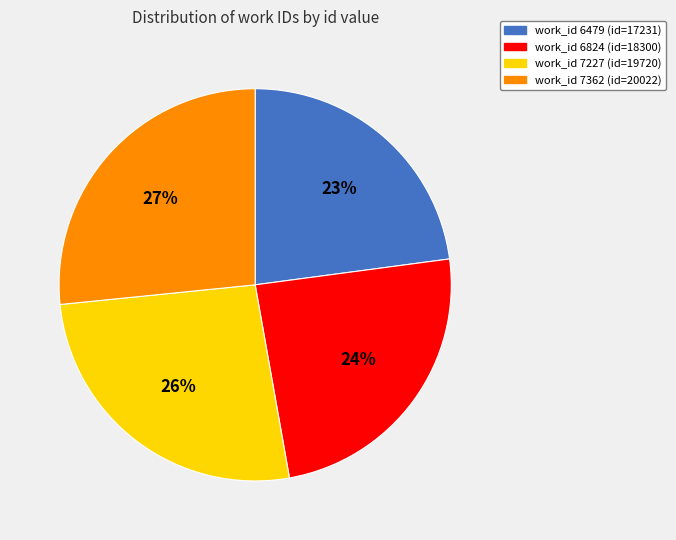

To the nearest percent, what is the average slice percentage?

25%